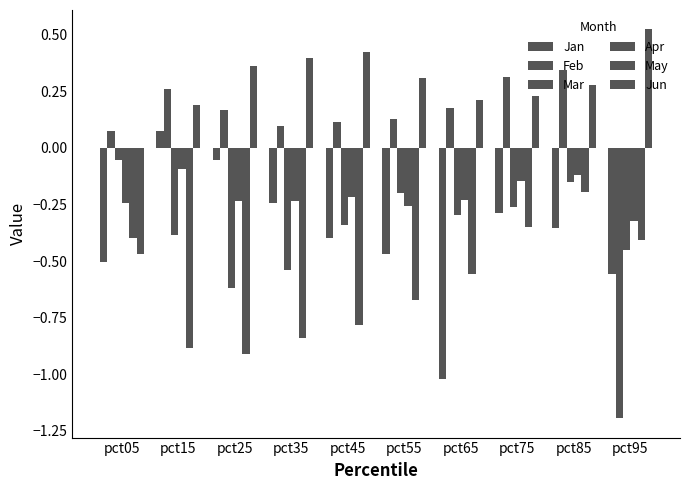

Reading right to left, what are all the values shown in this chart?

Jan: pct95=-0.6	pct85=-0.4	pct75=-0.3	pct65=-1.0	pct55=-0.5	pct45=-0.4	pct35=-0.2	pct25=-0.1	pct15=0.1	pct05=-0.5
Feb: pct95=-1.2	pct85=0.3	pct75=0.3	pct65=0.2	pct55=0.1	pct45=0.1	pct35=0.1	pct25=0.2	pct15=0.3	pct05=0.1
Mar: pct95=-0.5	pct85=-0.2	pct75=-0.3	pct65=-0.3	pct55=-0.2	pct45=-0.3	pct35=-0.5	pct25=-0.6	pct15=-0.4	pct05=-0.1
Apr: pct95=-0.3	pct85=-0.1	pct75=-0.1	pct65=-0.2	pct55=-0.3	pct45=-0.2	pct35=-0.2	pct25=-0.2	pct15=-0.1	pct05=-0.2
May: pct95=-0.4	pct85=-0.2	pct75=-0.4	pct65=-0.6	pct55=-0.7	pct45=-0.8	pct35=-0.8	pct25=-0.9	pct15=-0.9	pct05=-0.4
Jun: pct95=0.5	pct85=0.3	pct75=0.2	pct65=0.2	pct55=0.3	pct45=0.4	pct35=0.4	pct25=0.4	pct15=0.2	pct05=-0.5